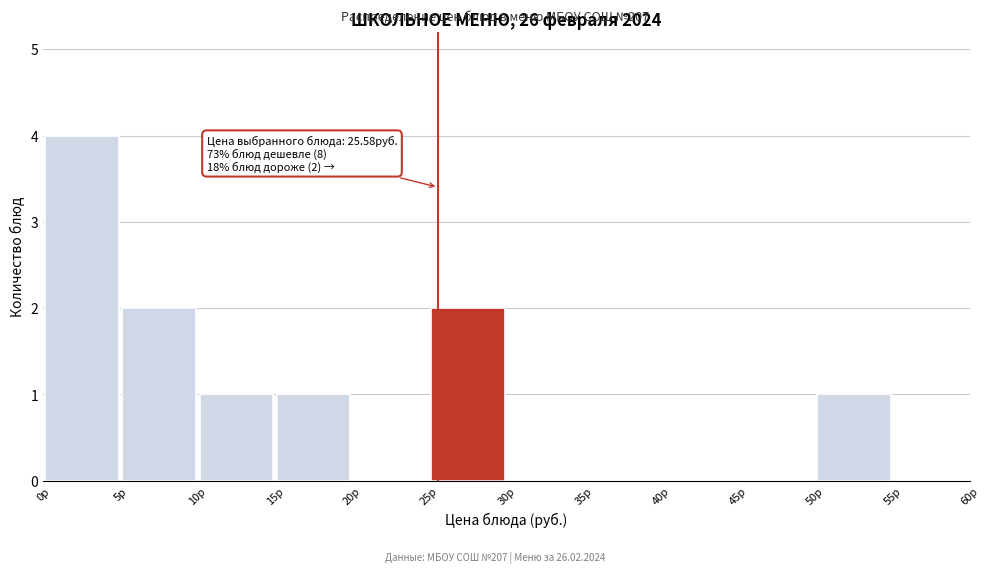

Which range on the x-axis has the tallest bar?

0 to 5